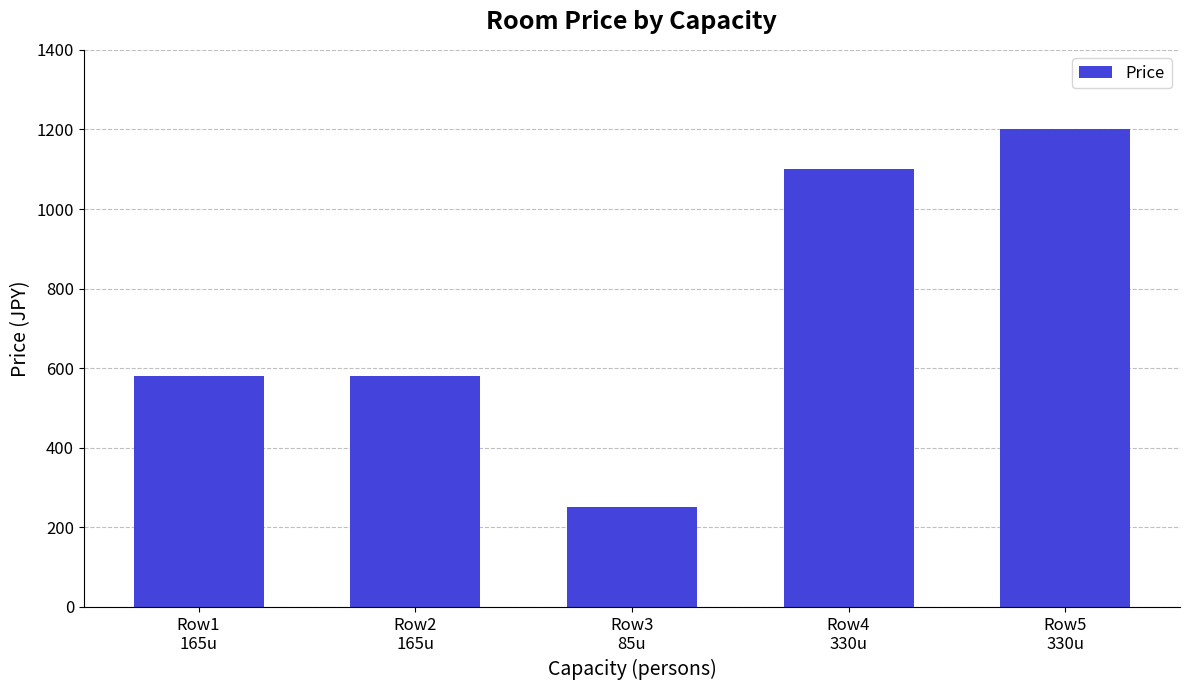

What is the greatest value displayed?

1200